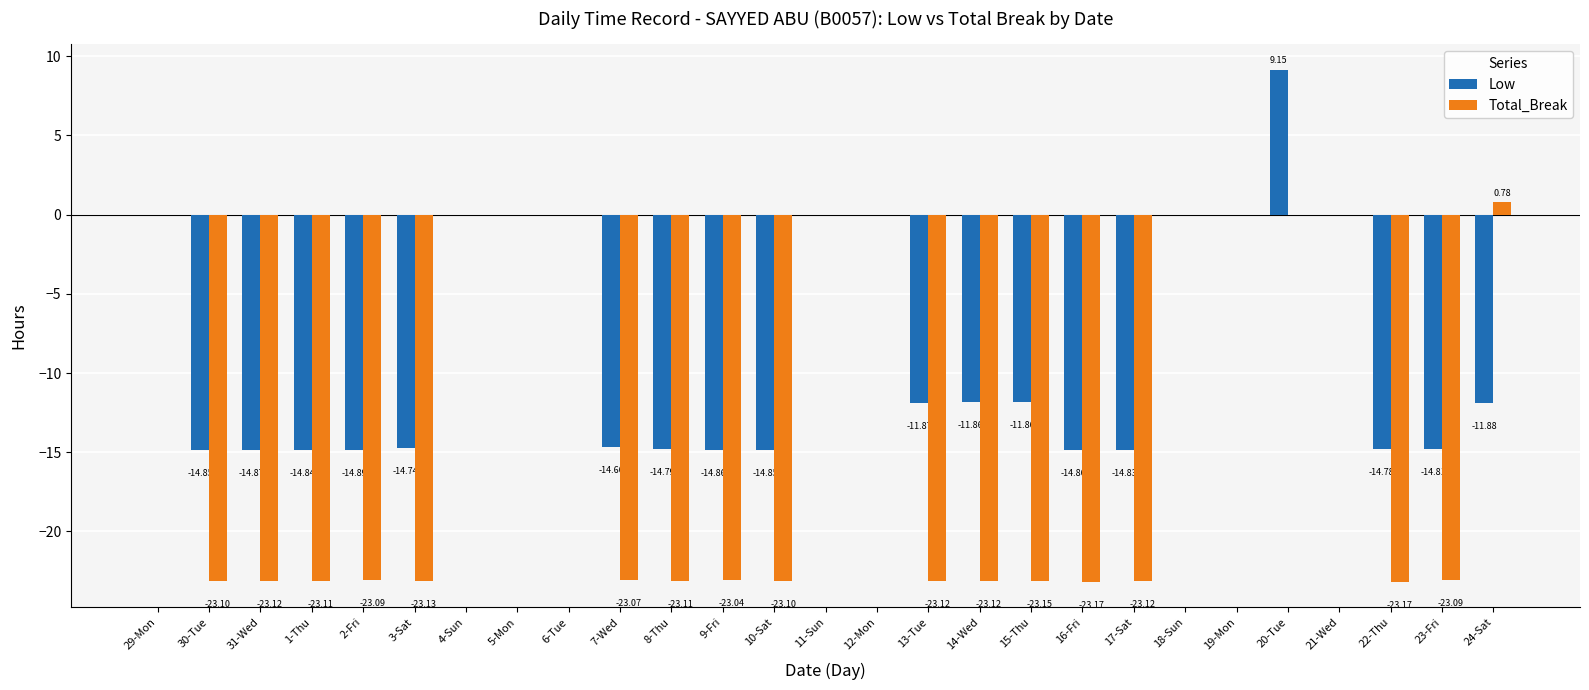

What is the sum of all Total_Break values?

-369.0